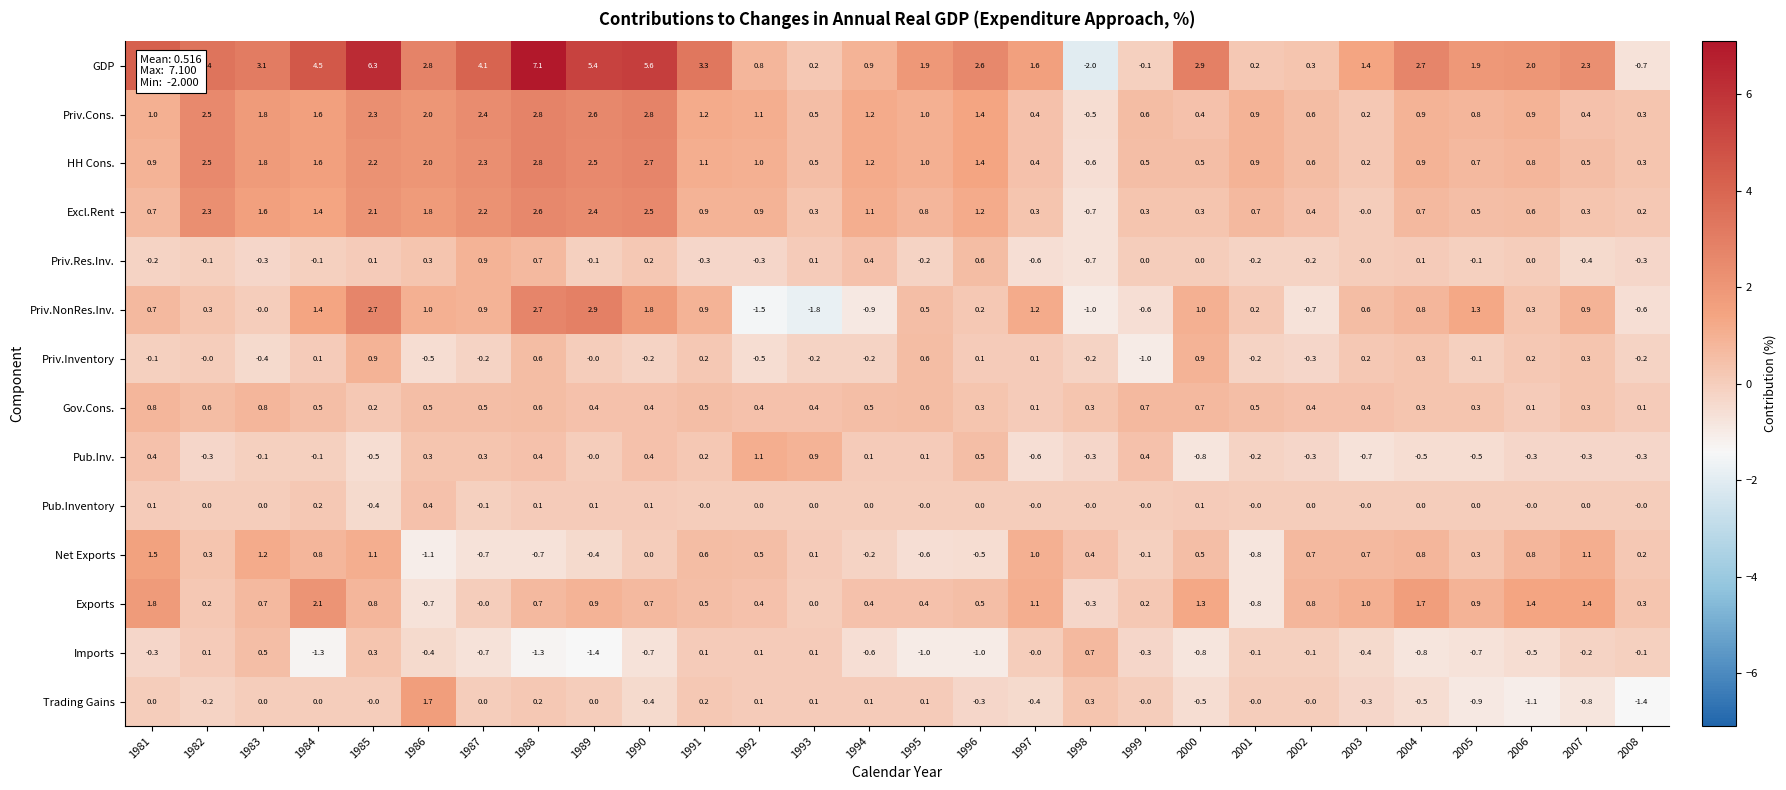

Which series has the widest spread of values?

GDP